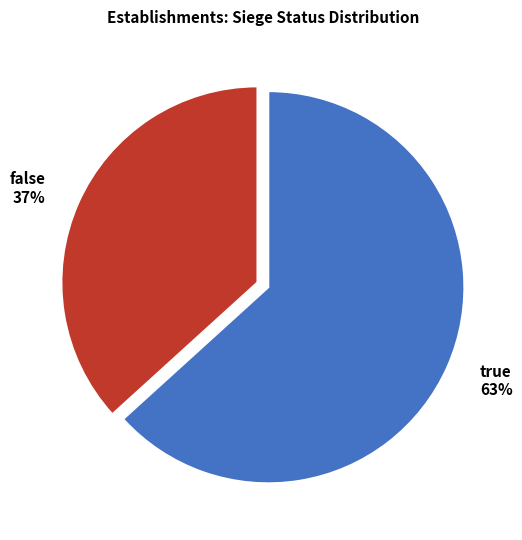

Which slice is the smallest?

false